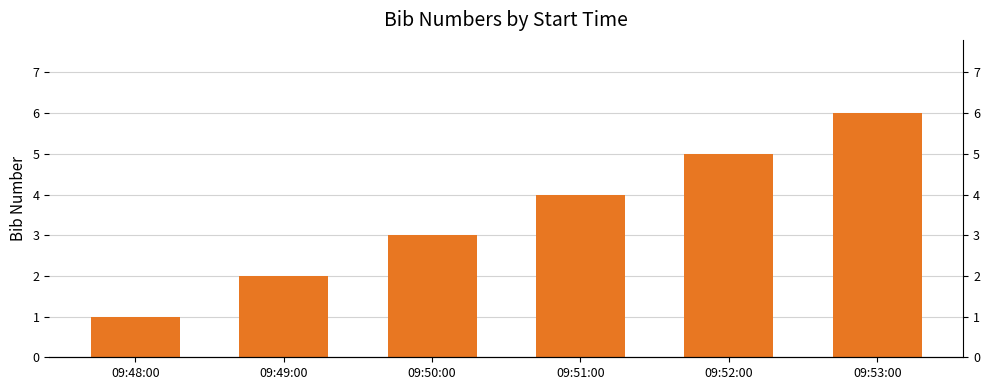

At which label is the value closest to 3?

09:50:00